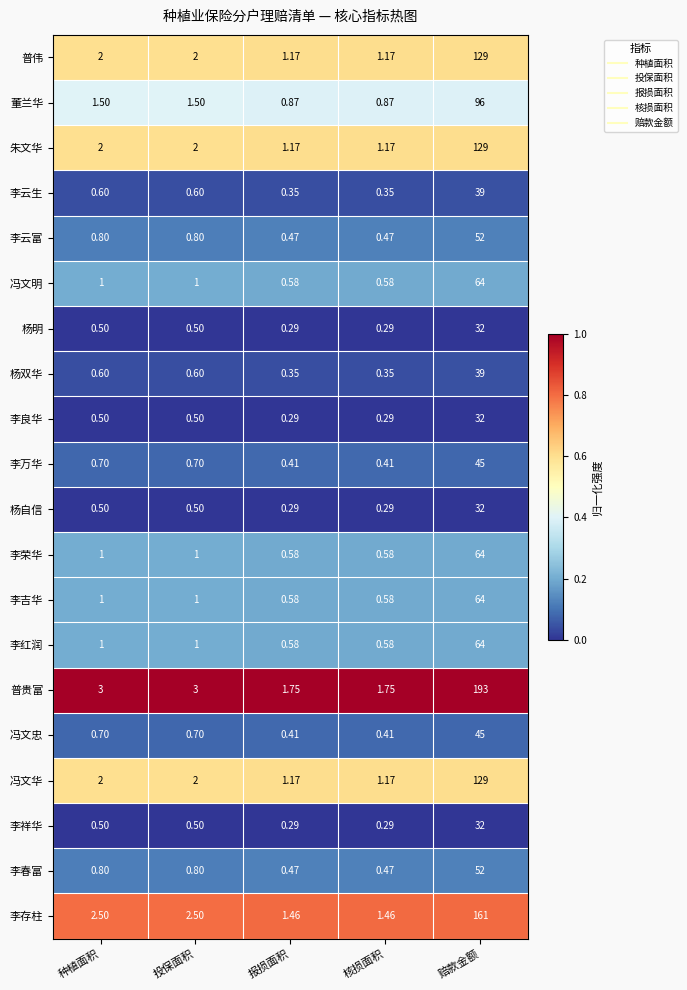

At which label does 董兰华 first exceed 1?

种植面积